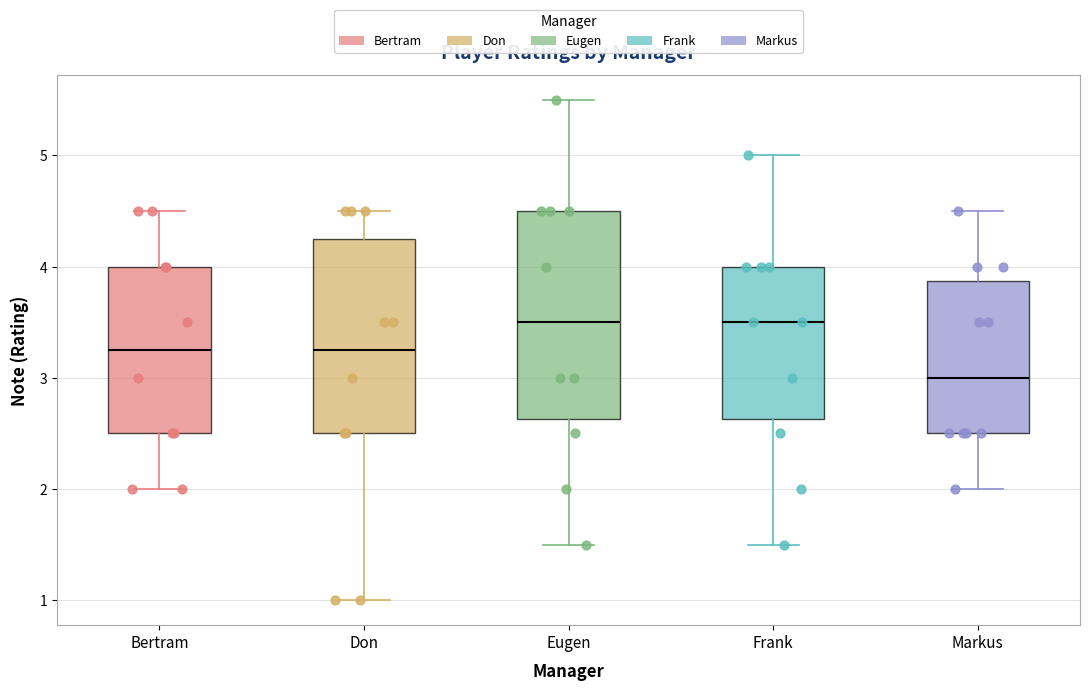

Comparing the boxes themselves (not the whiskers), which one is the tallest?

Eugen